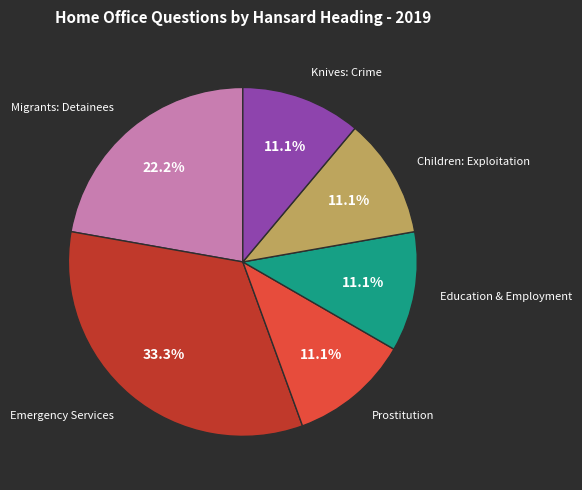

What is the ratio of the value at Emergency Services to the value at Prostitution?

3.0